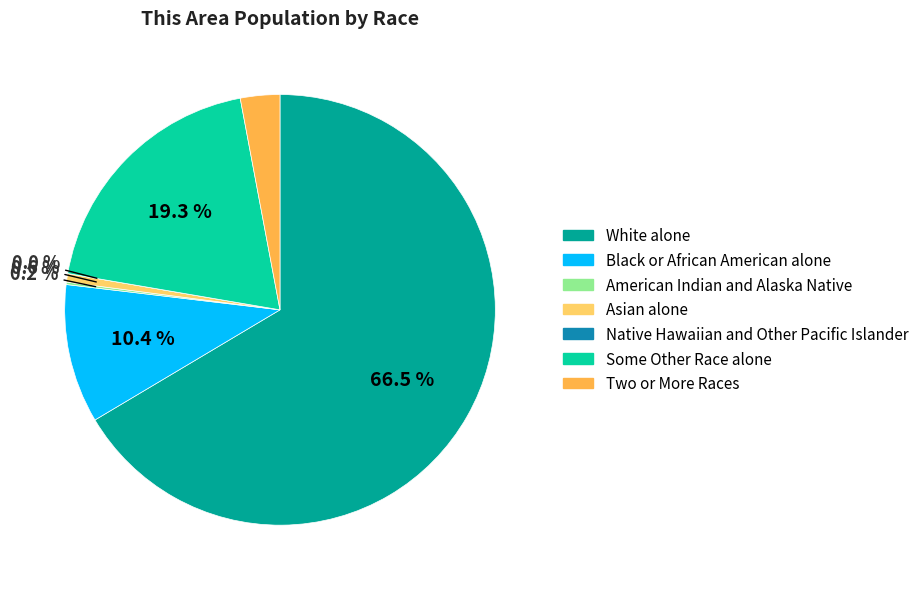

To the nearest percent, what percentage of the pie is Asian alone?

1%